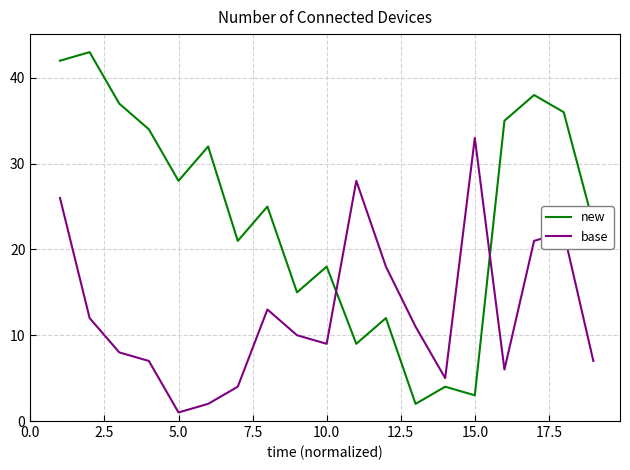

Is this an area chart (filled region under the line)?

No